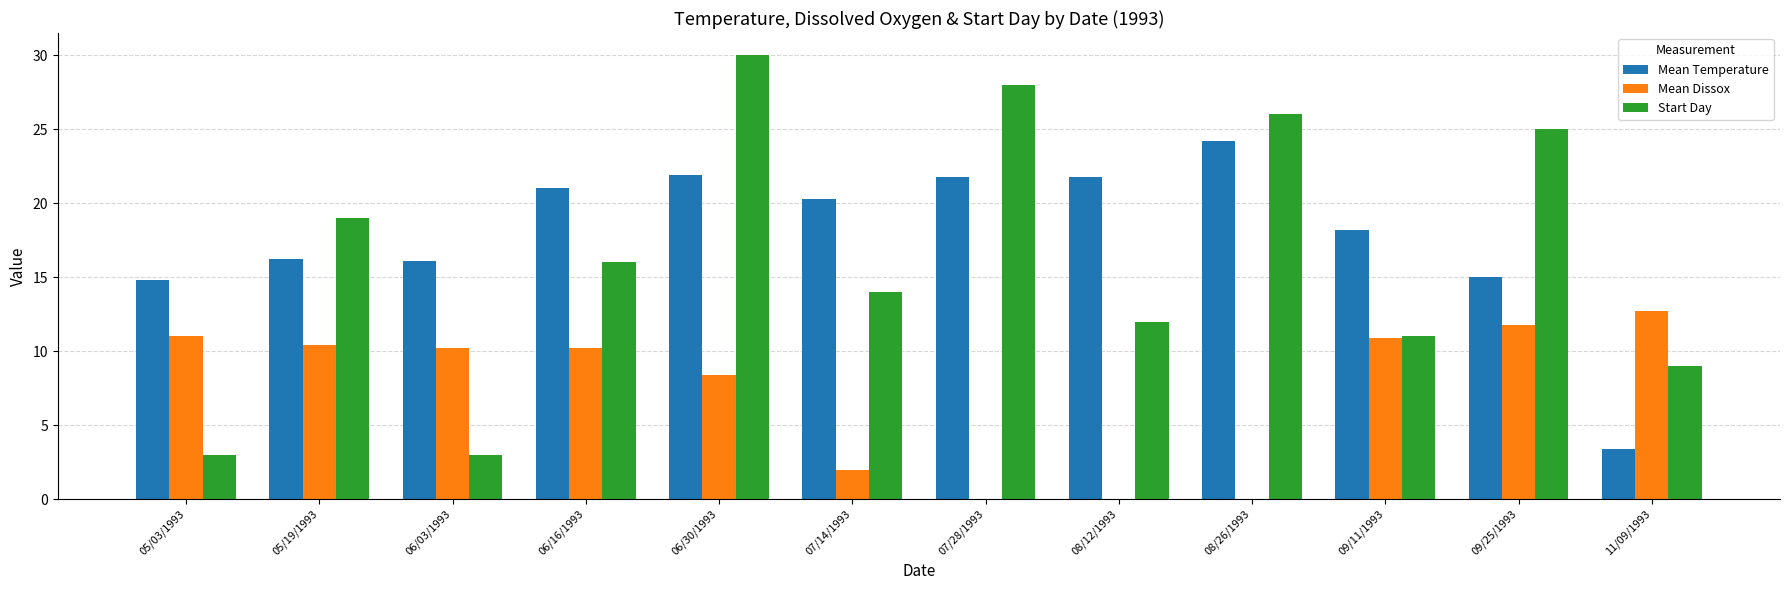

What is the total value across all series at 07/14/1993?

36.3